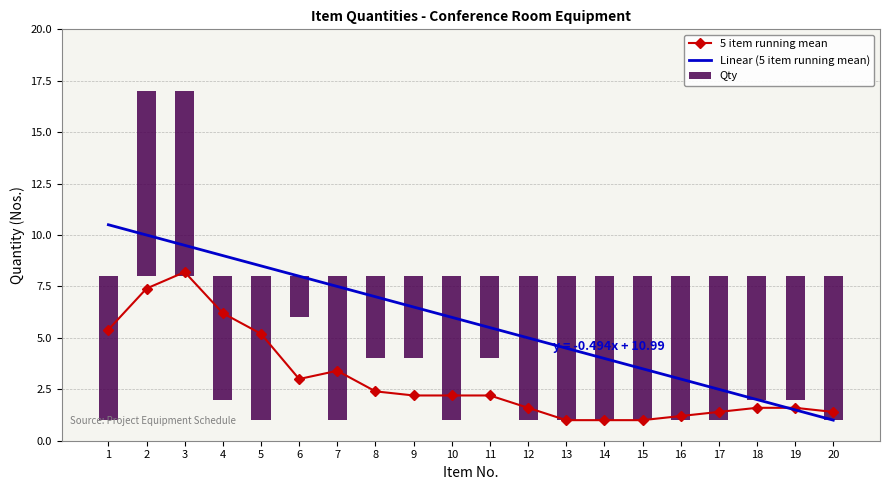

The value of Linear (5 item running mean) at 15 is 5.7. True or false?

False